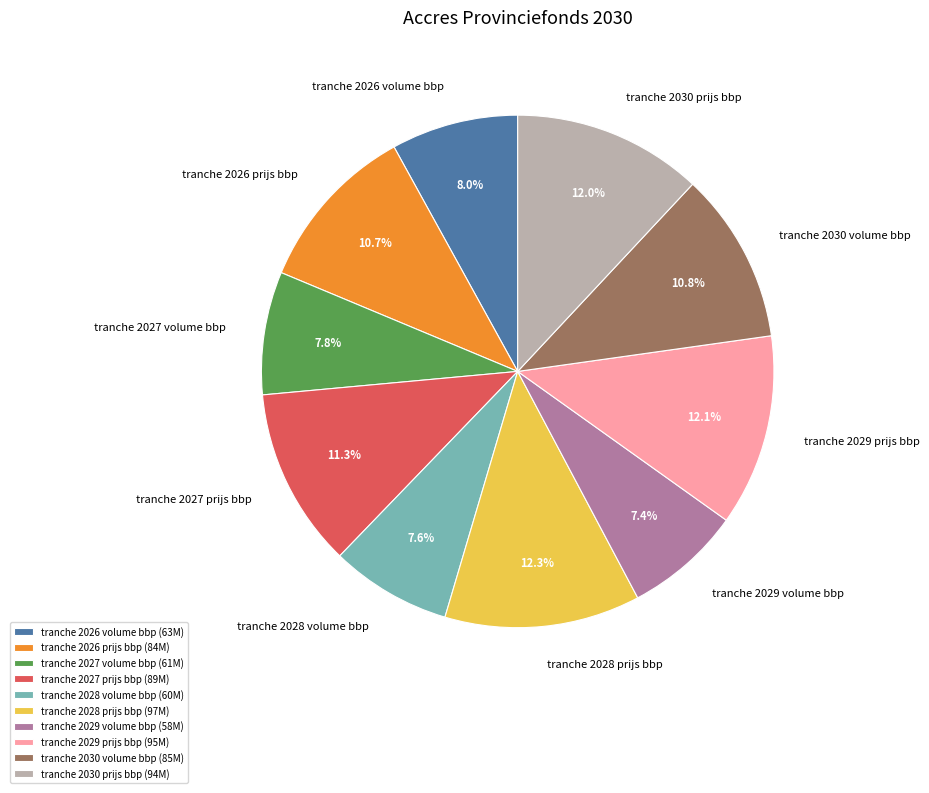

To the nearest percent, what is the difference between the tranche 2028 volume bbp and tranche 2028 prijs bbp slice percentages?

5%